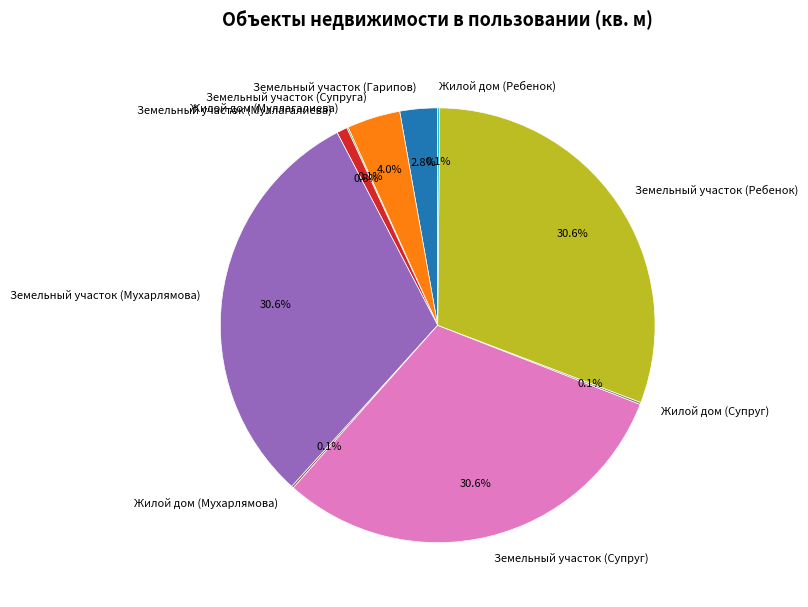

Does any single category account for the majority?

No